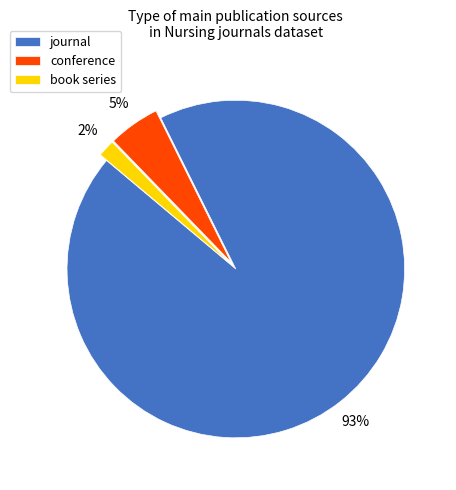

Which has a higher value, conference or book series?

conference